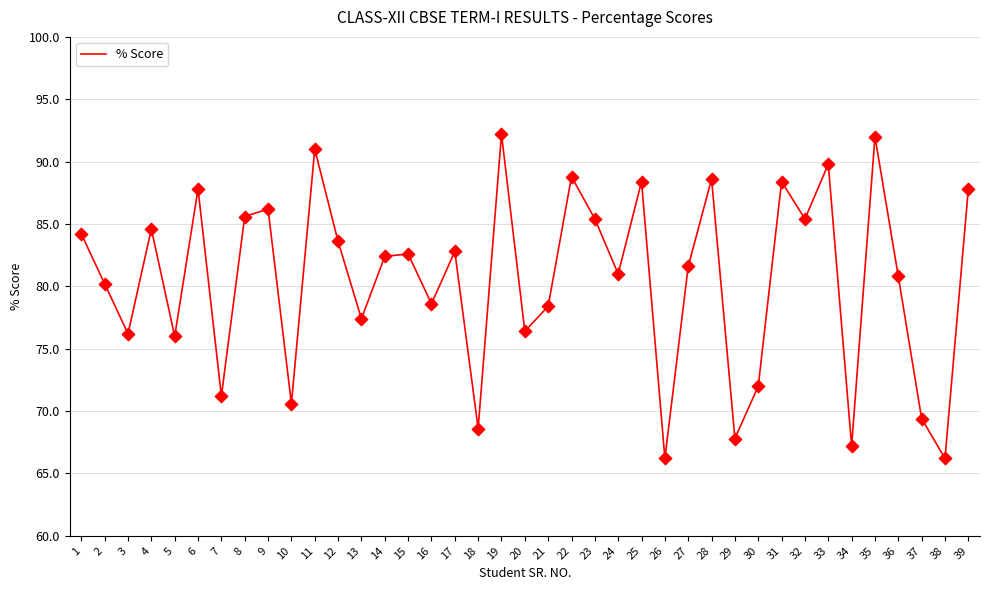

What is the change in value from 12 to 33?

+6.2